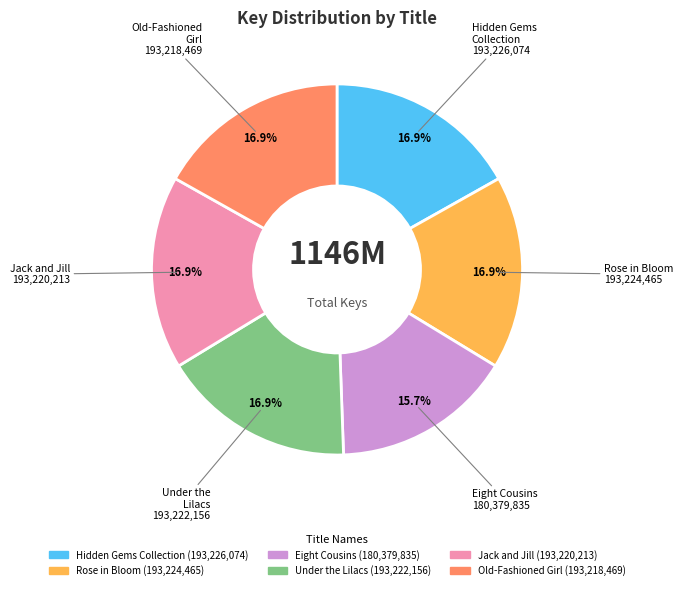

True or false: Rose in Bloom accounts for 31% of the total.

False